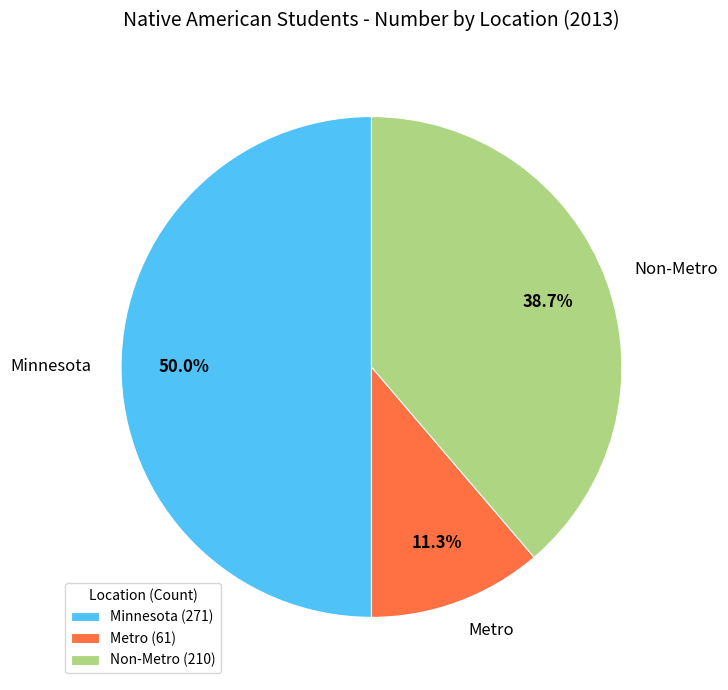

What is the largest slice in the pie chart?

Minnesota